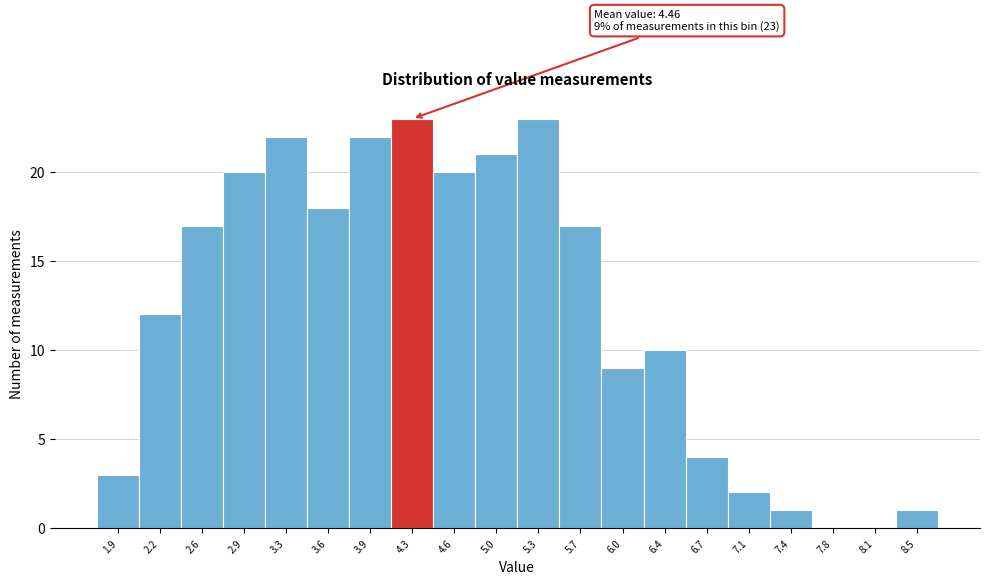

Reading left to right, what are all the values shown in this chart?

1.9=3	2.2=12	2.6=17	2.9=20	3.3=22	3.6=18	3.9=22	4.3=23	4.6=20	5.0=21	5.3=23	5.7=17	6.0=9	6.4=10	6.7=4	7.1=2	7.4=1	7.8=0	8.1=0	8.5=1